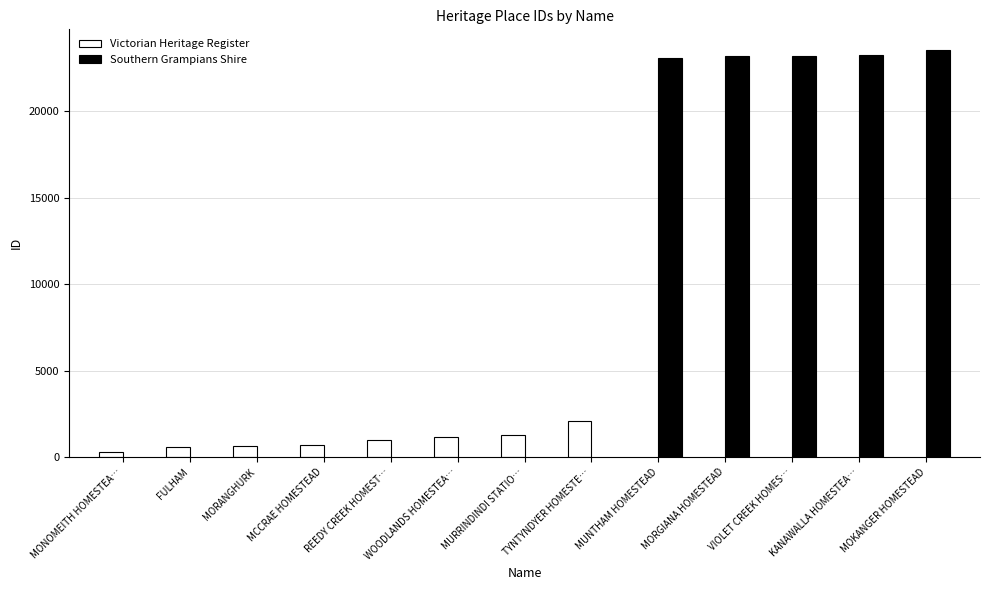

How many data points are less than 1261?

6